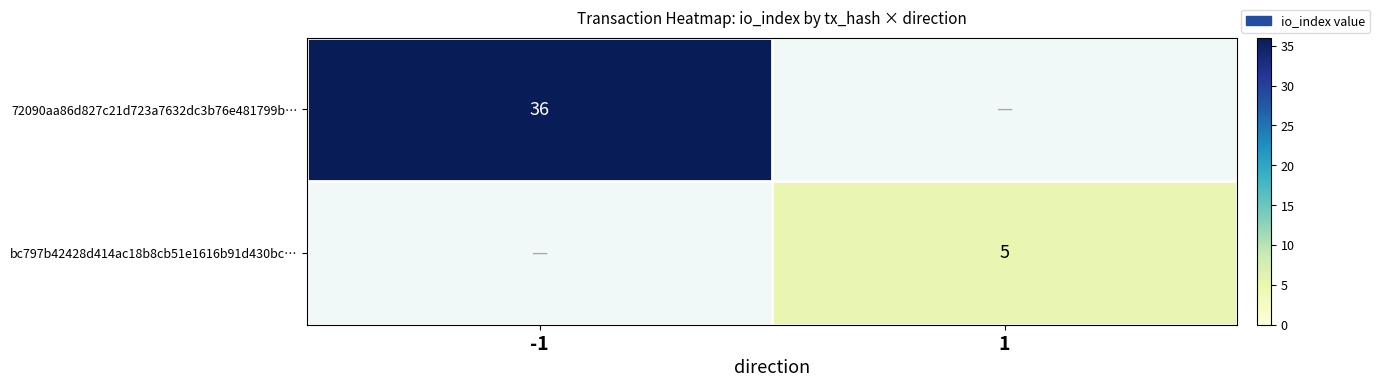

True or false: 72090aa86d827c21d723a7632dc3b76e481799b… has a value of 47 at -1.

False